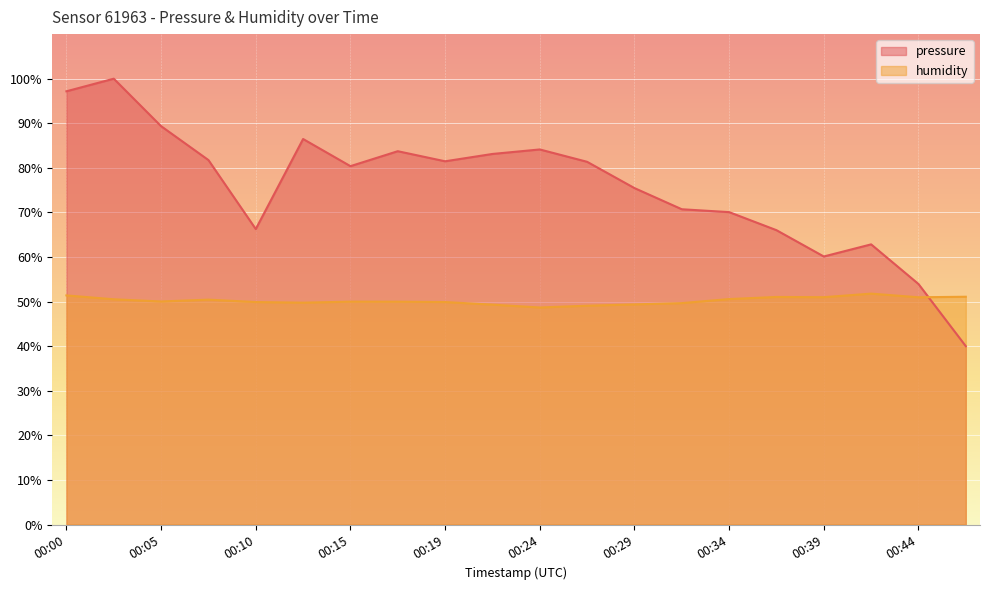

Is the value of humidity at 00:15 greater than the value of pressure at 00:00?

No